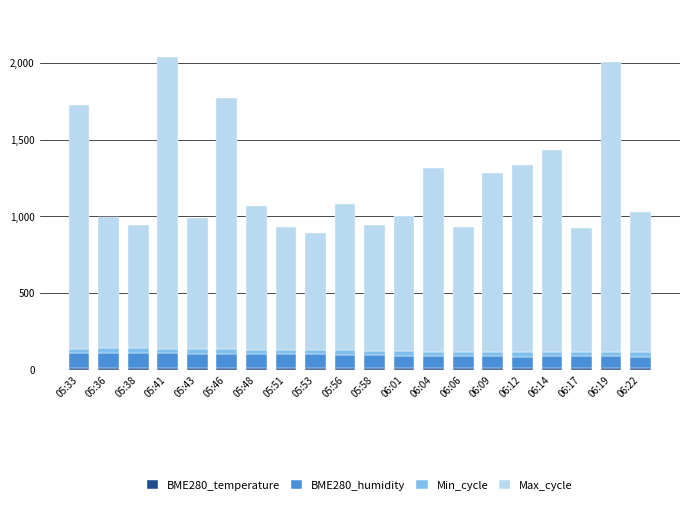

What is the total value across all series at 05:58?

944.0